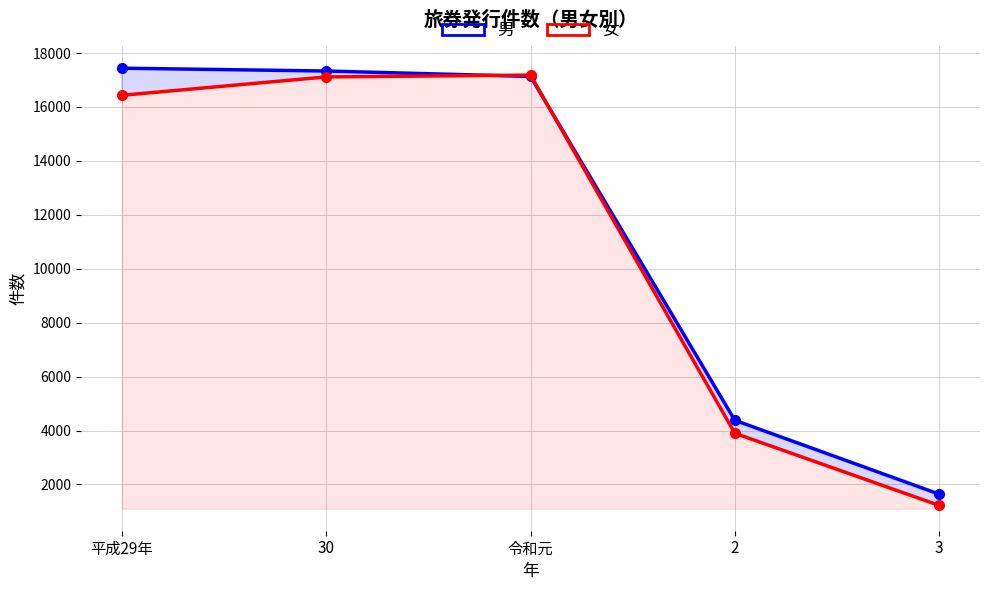

What is the maximum value shown in the chart?

17438